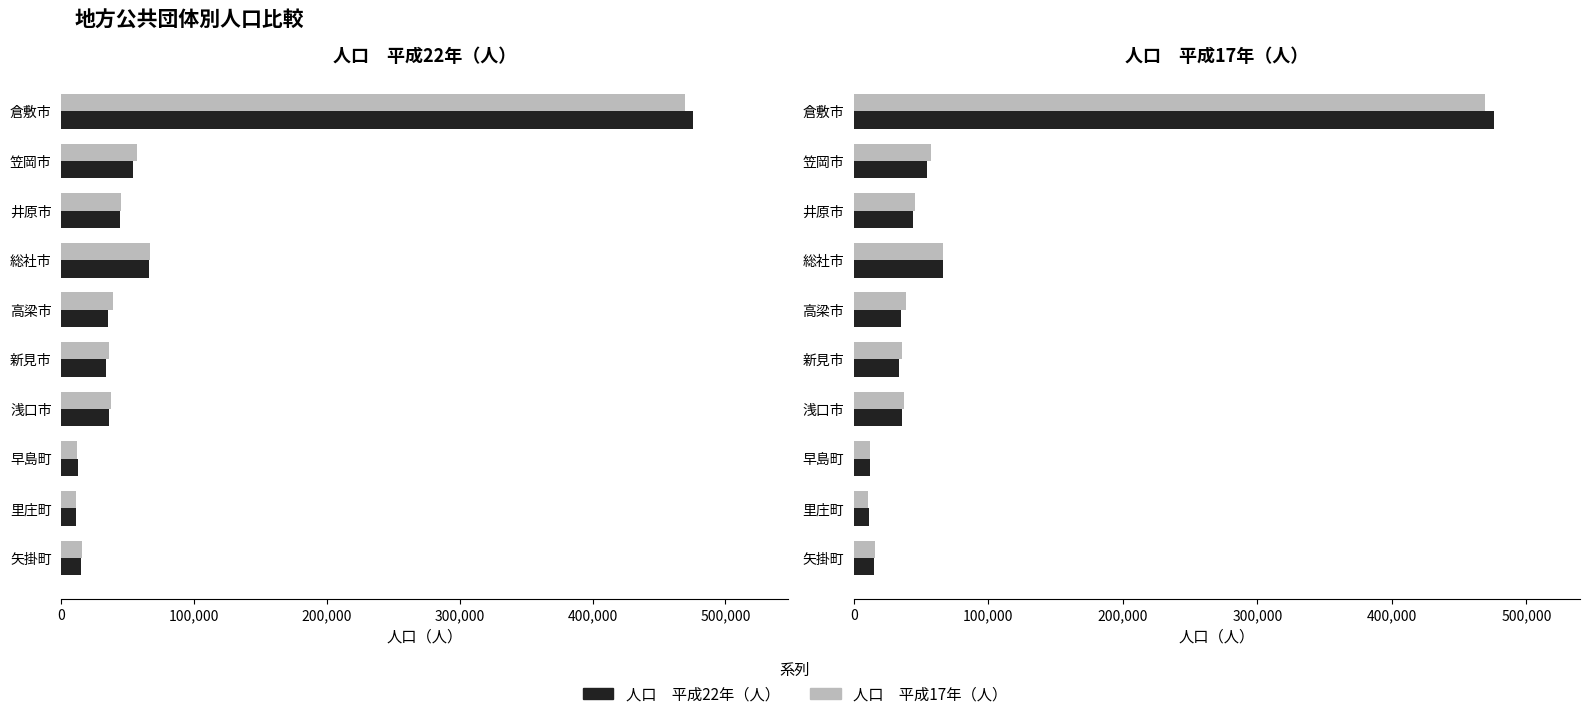

Which series has the widest spread of values?

人口　平成22年（人）